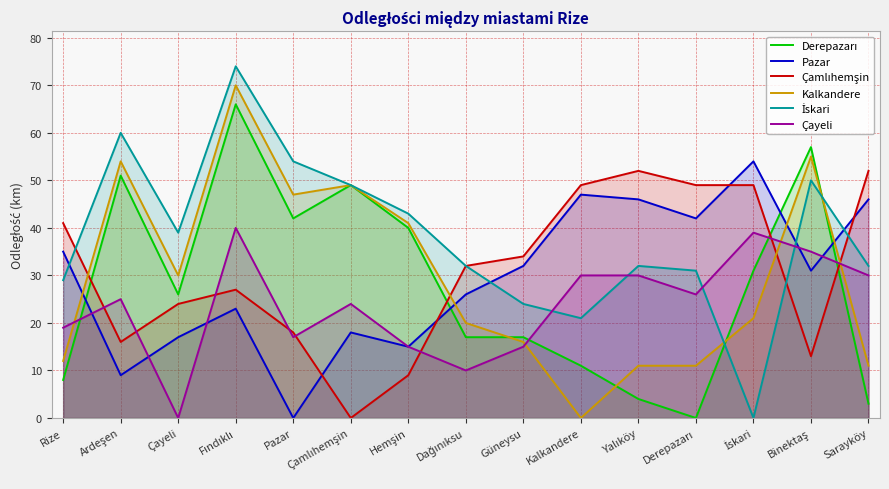

In Derepazarı, how many points are higher than both neighbors (excluding endpoints)?

4